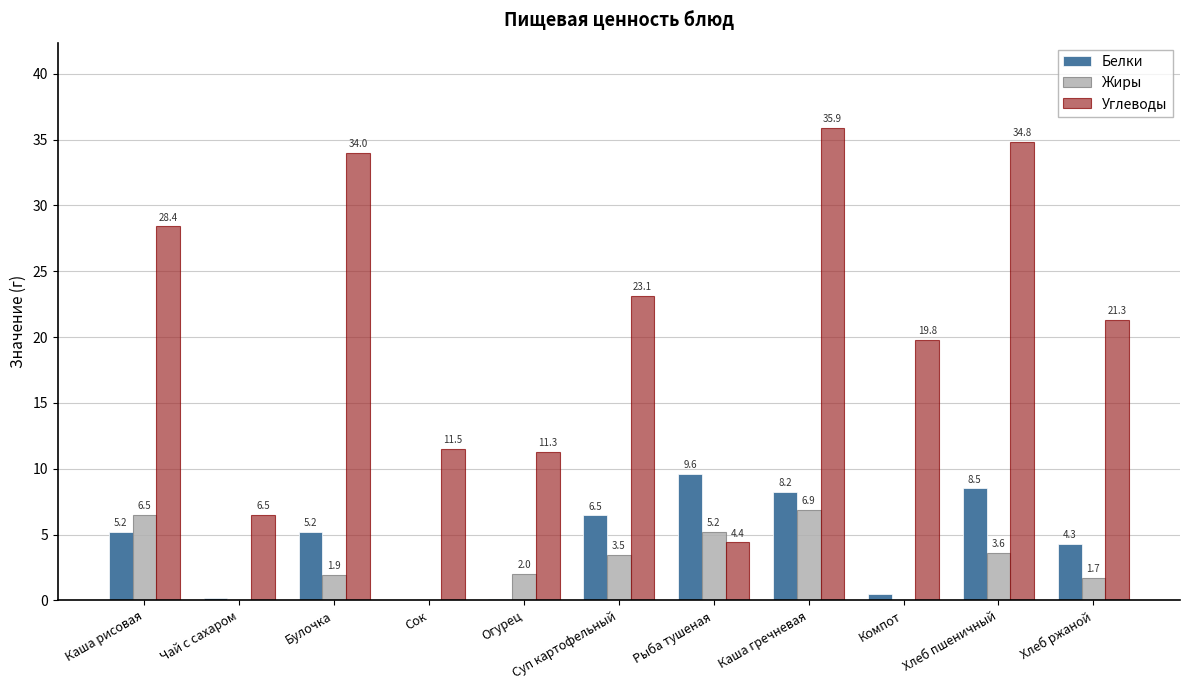

At which label is Белки closest to 4?

Хлеб ржаной